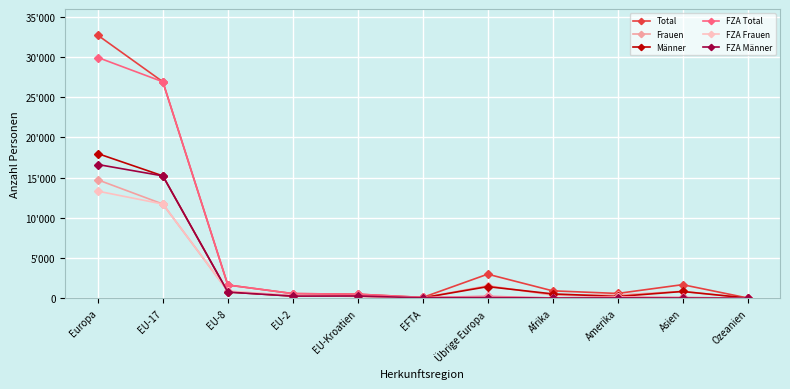

What is the smallest value displayed?

1